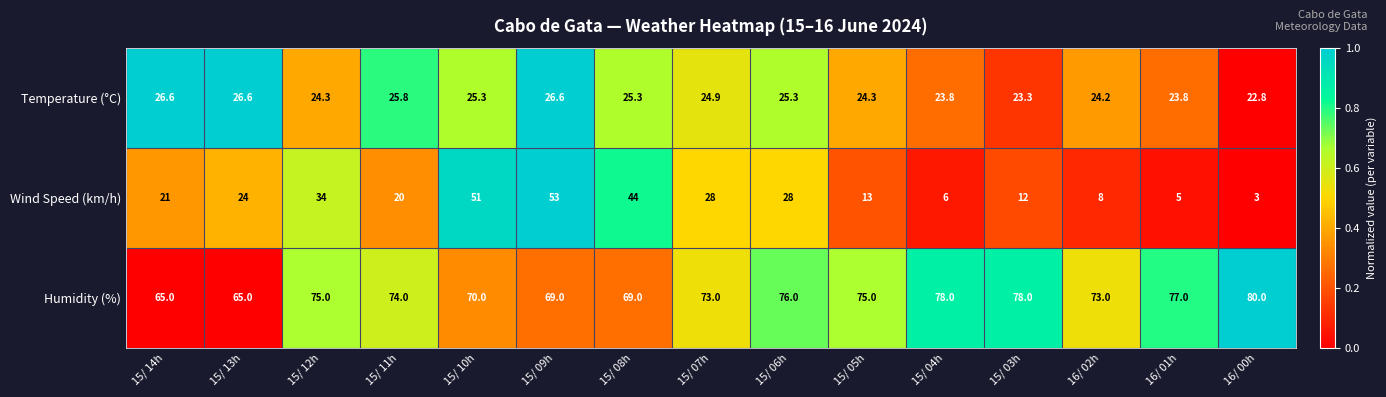

True or false: Humidity (%) has a value of 108.3 at 16/ 01h.

False